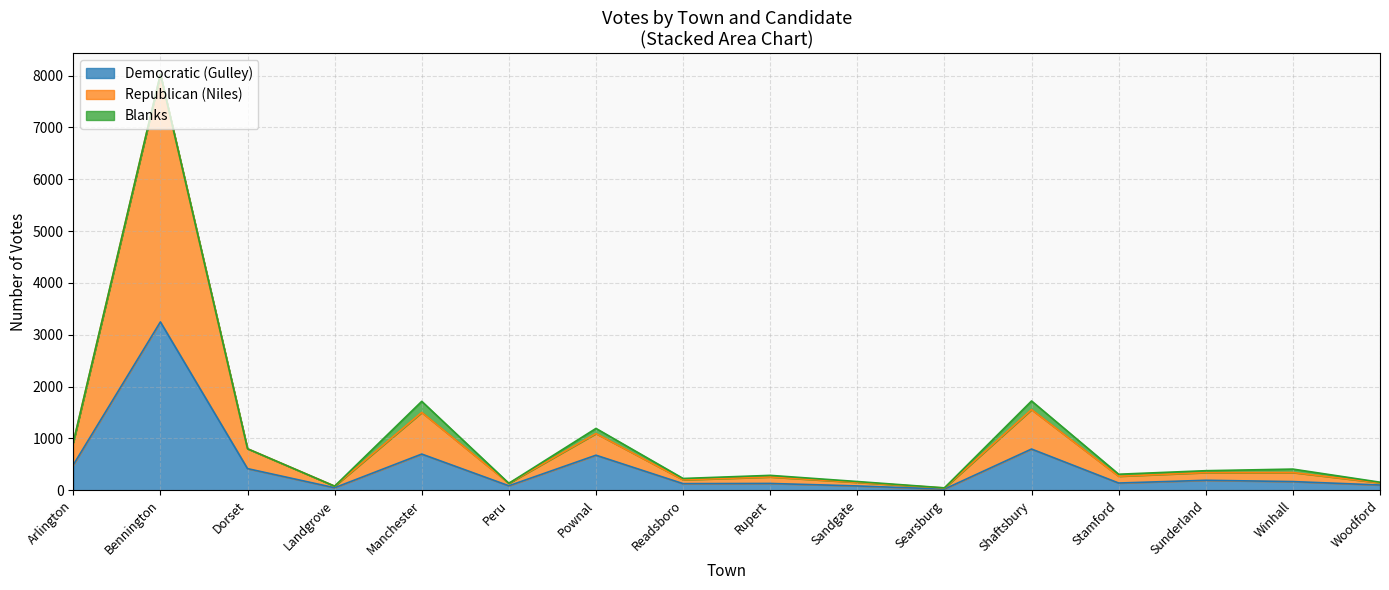

How many data points in Republican (Niles) are above 340?

7